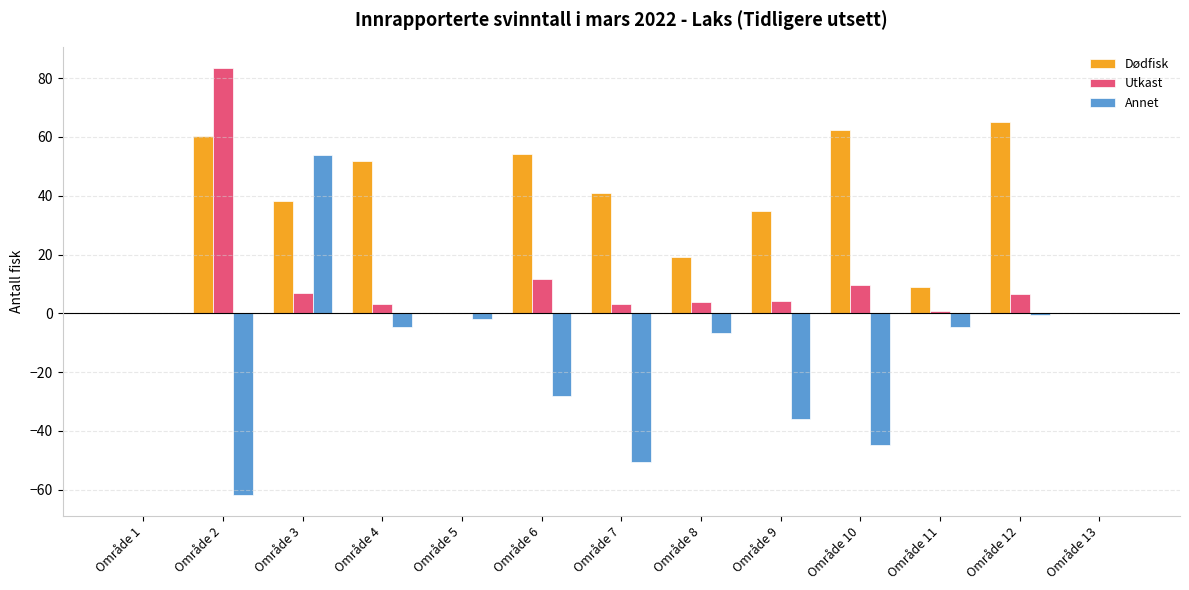

What are all the series names shown in the legend?

Dødfisk, Utkast, Annet